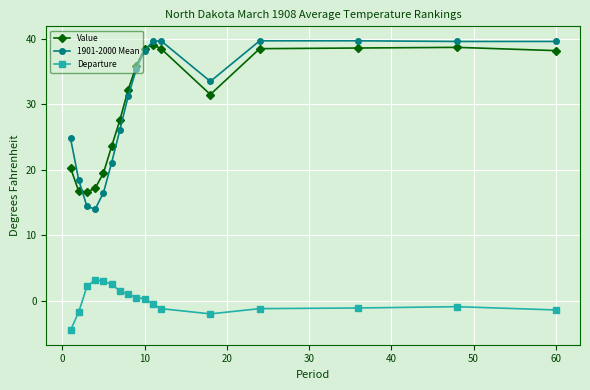

What is the value of the Departure point at the 7th from the left?

1.5